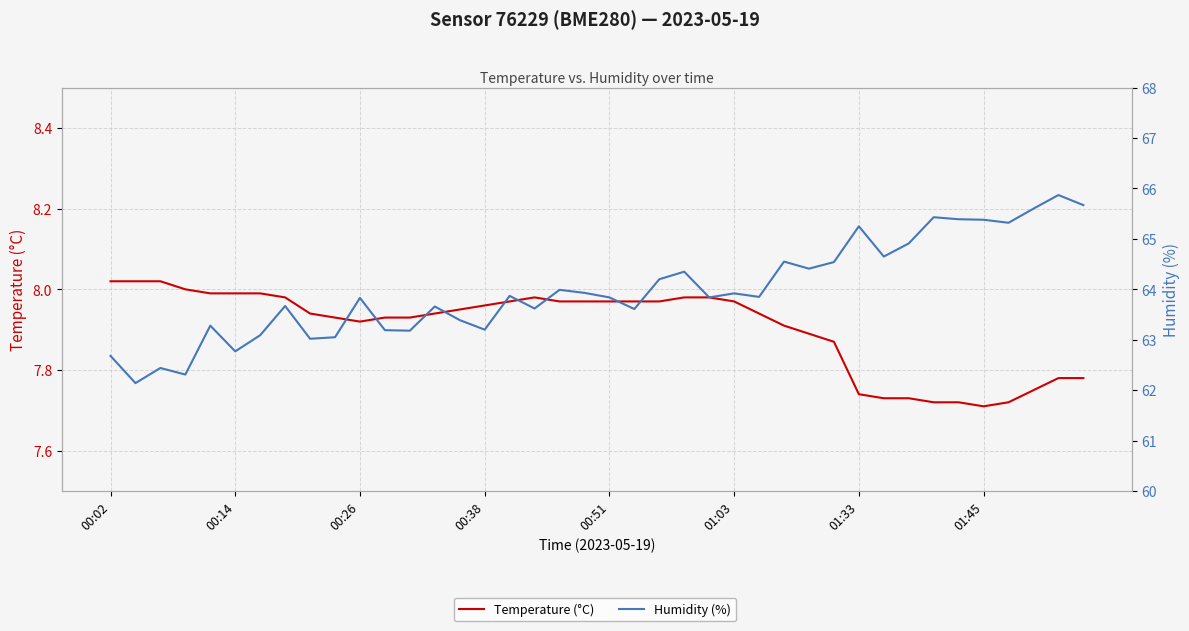

What is the minimum value for Humidity (%)?

62.1